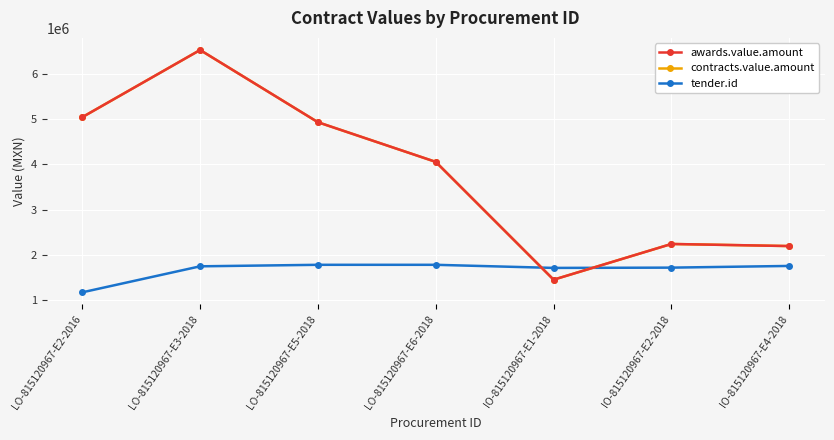

Reading left to right, extract all data points from this chart.

awards.value.amount: 5037347.0	6519238.9	4925591.5	4050760.4	1451613.1	2239622.8	2193529.5
contracts.value.amount: 5037347.0	6519238.9	4925591.5	4050760.4	1451613.1	2239622.8	2193529.5
tender.id: 1172701.0	1746674.0	1779943.0	1780029.0	1711425.0	1717603.0	1755080.0